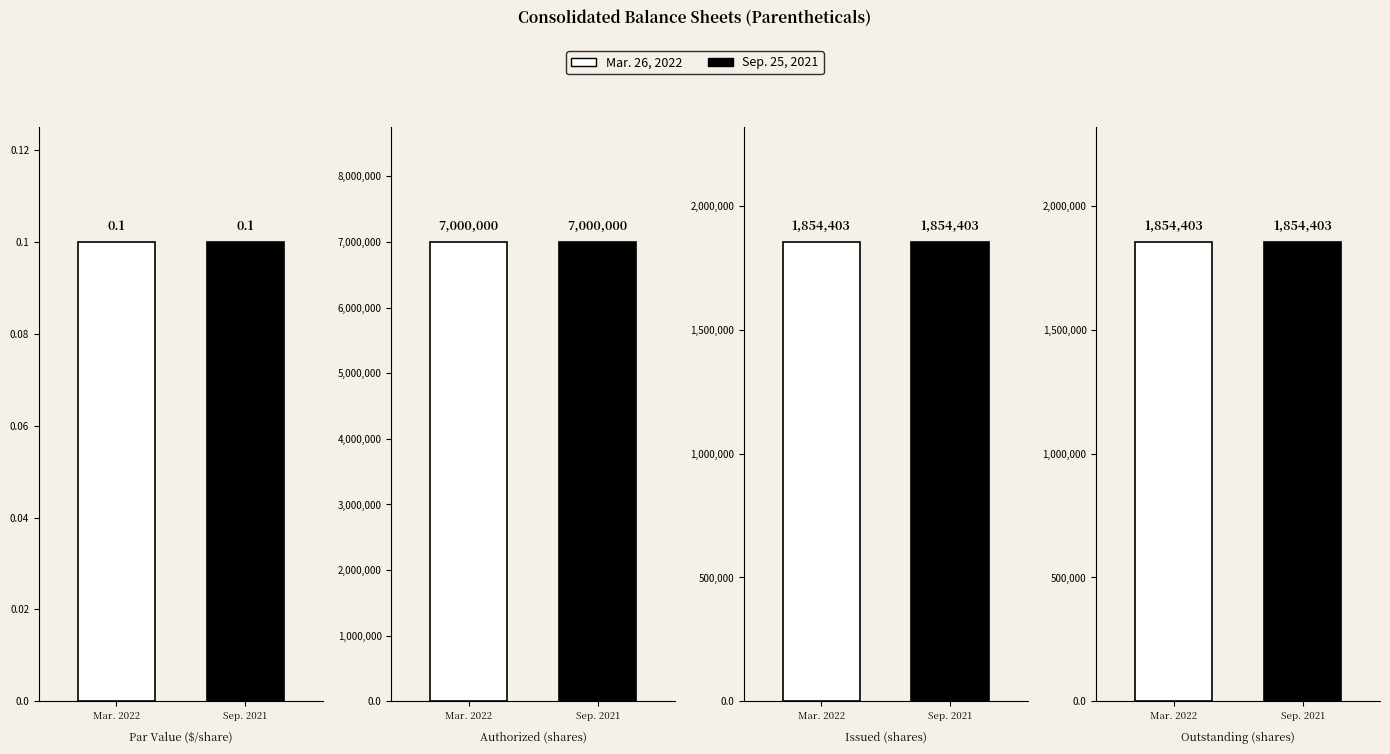

Which series has the largest total across all categories?

Mar. 26, 2022